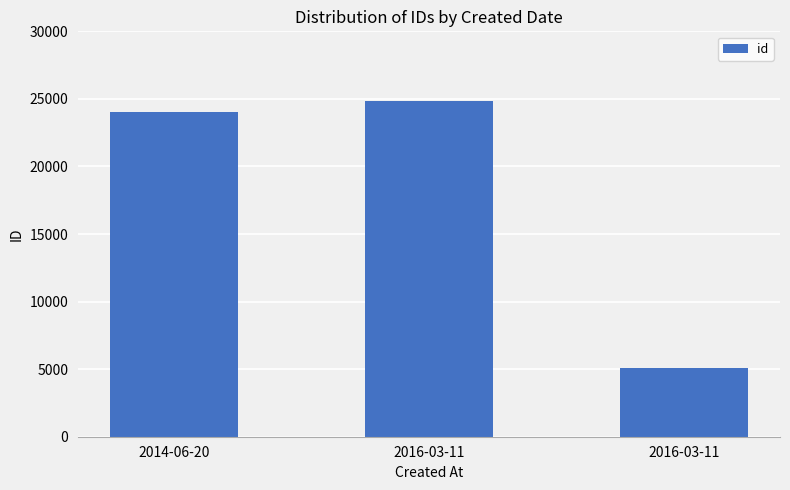

Are the bars horizontal?

No